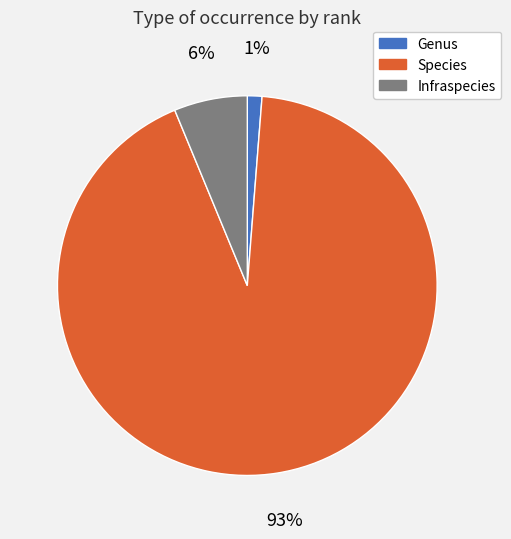

Is it true that Species is 93% of the pie?

True